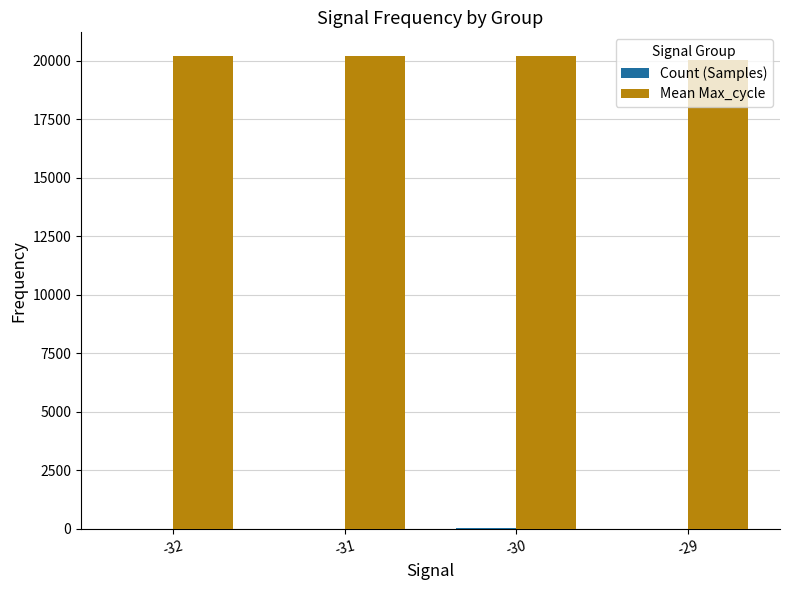

Which series has the largest total across all categories?

Mean Max_cycle